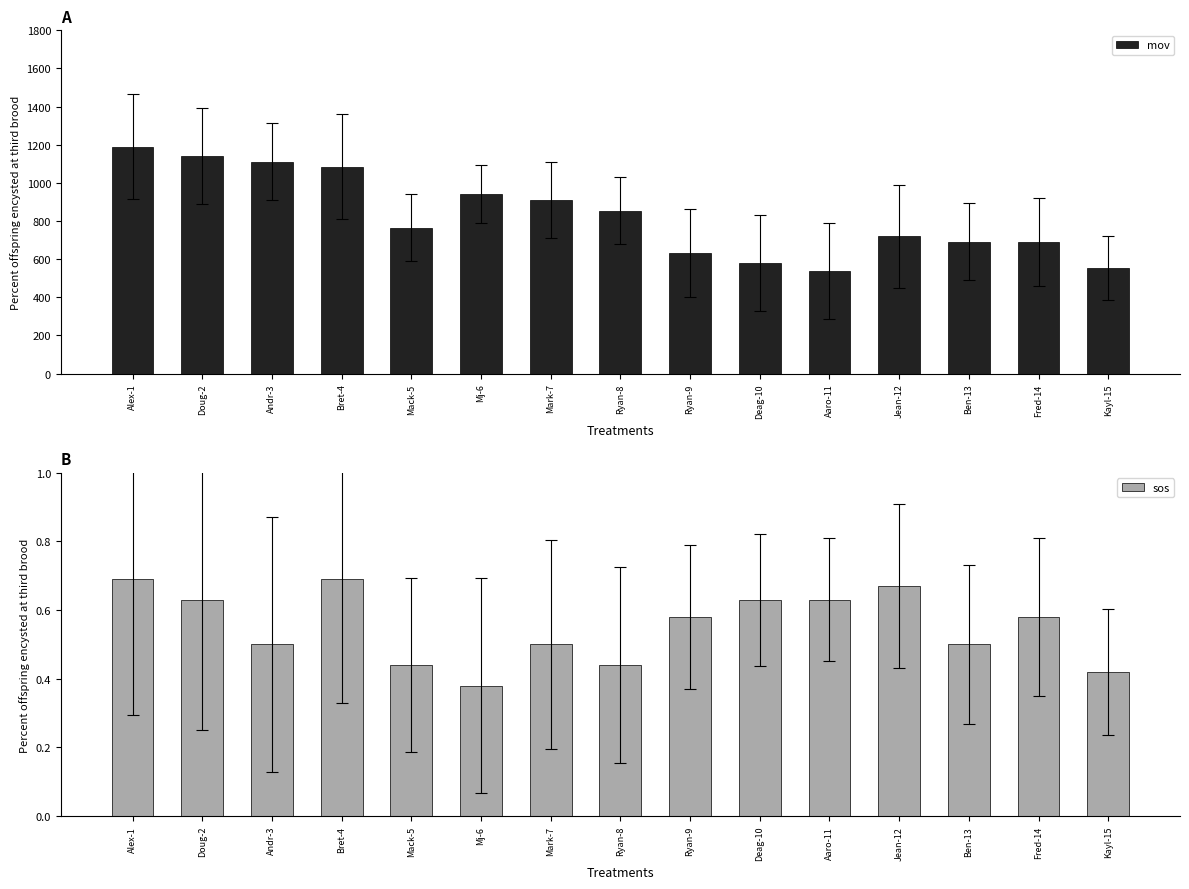

What is the difference between the sos values at Mj-6 and Deag-10?

0.2